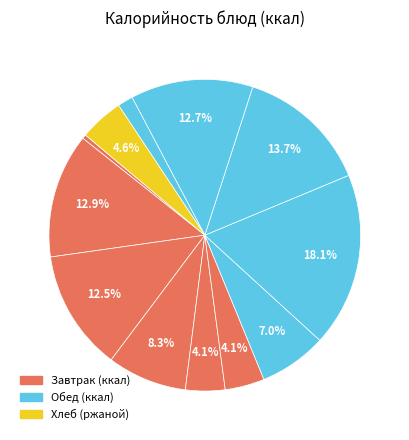

Is there a majority slice in this chart?

No